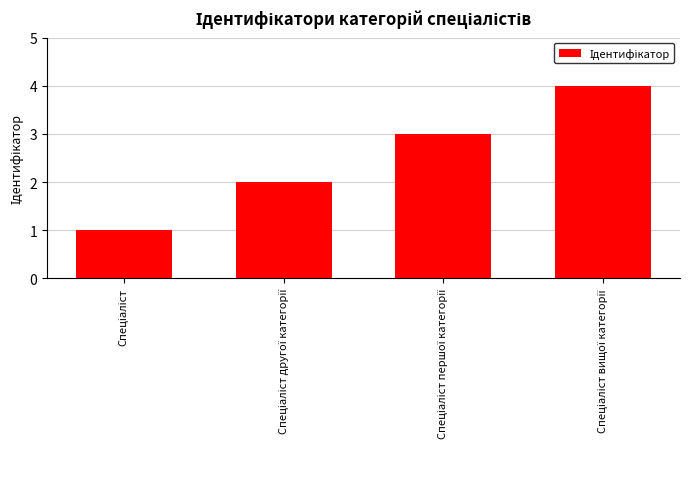

Reading right to left, list all the values displayed in this chart.

4	3	2	1